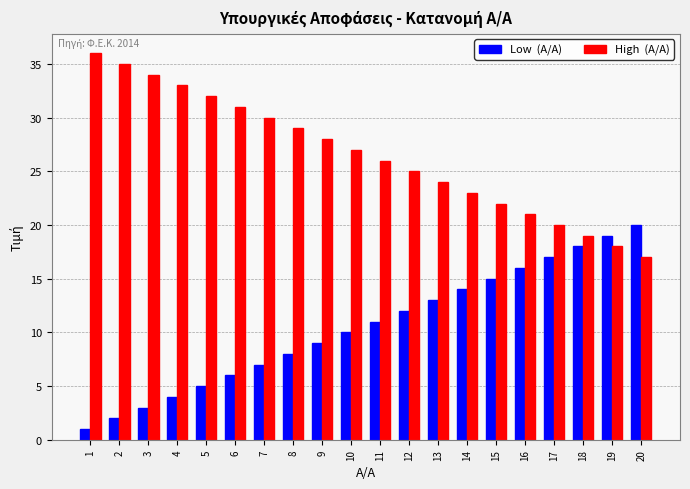

What is the total value across all series at 3?

37